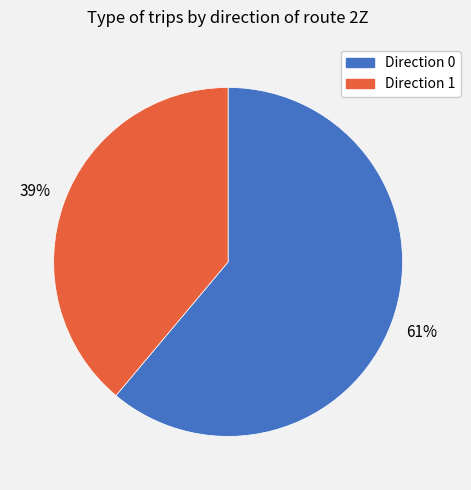

Is it true that Direction 1 is 25% of the pie?

False